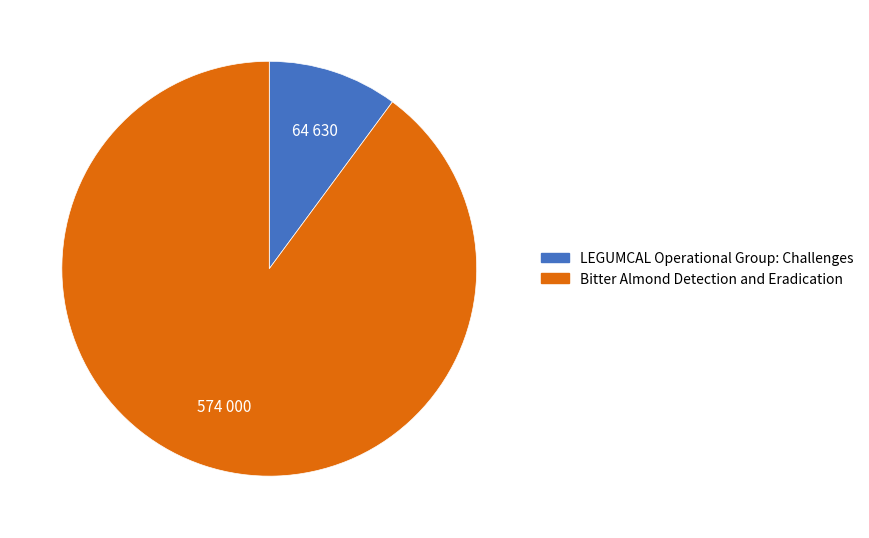

The Bitter Almond Detection and Eradication slice represents 99% of the pie. True or false?

False